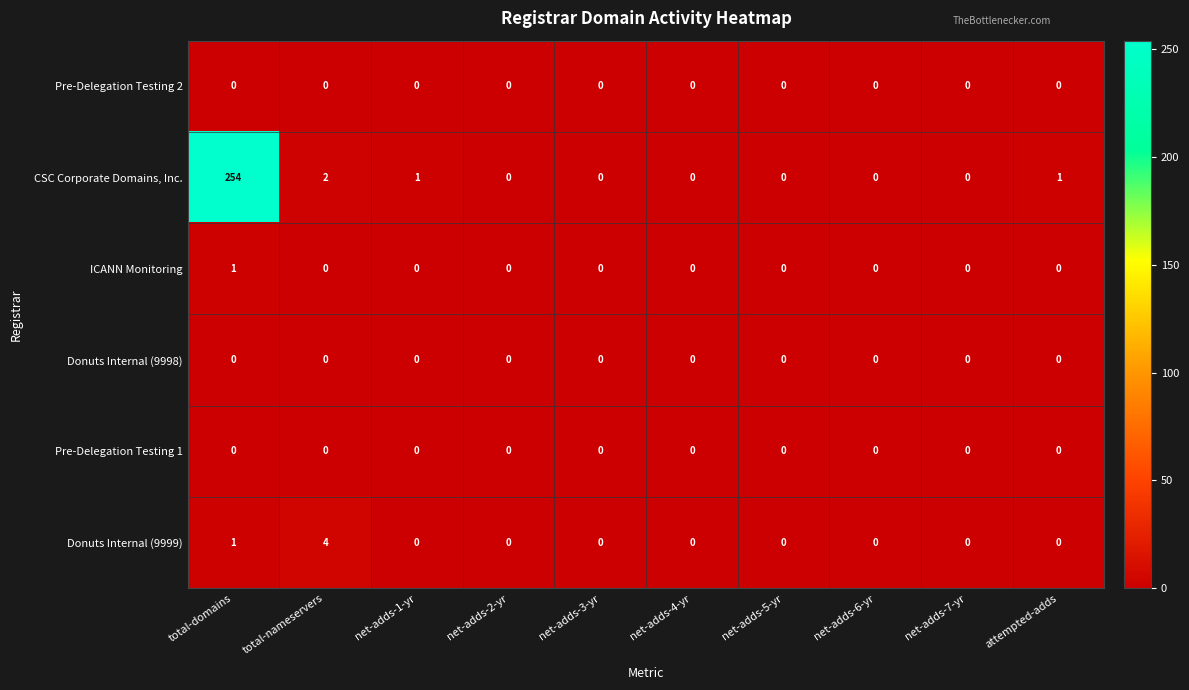

Count the ICANN Monitoring values in the range 0 to 1.

10